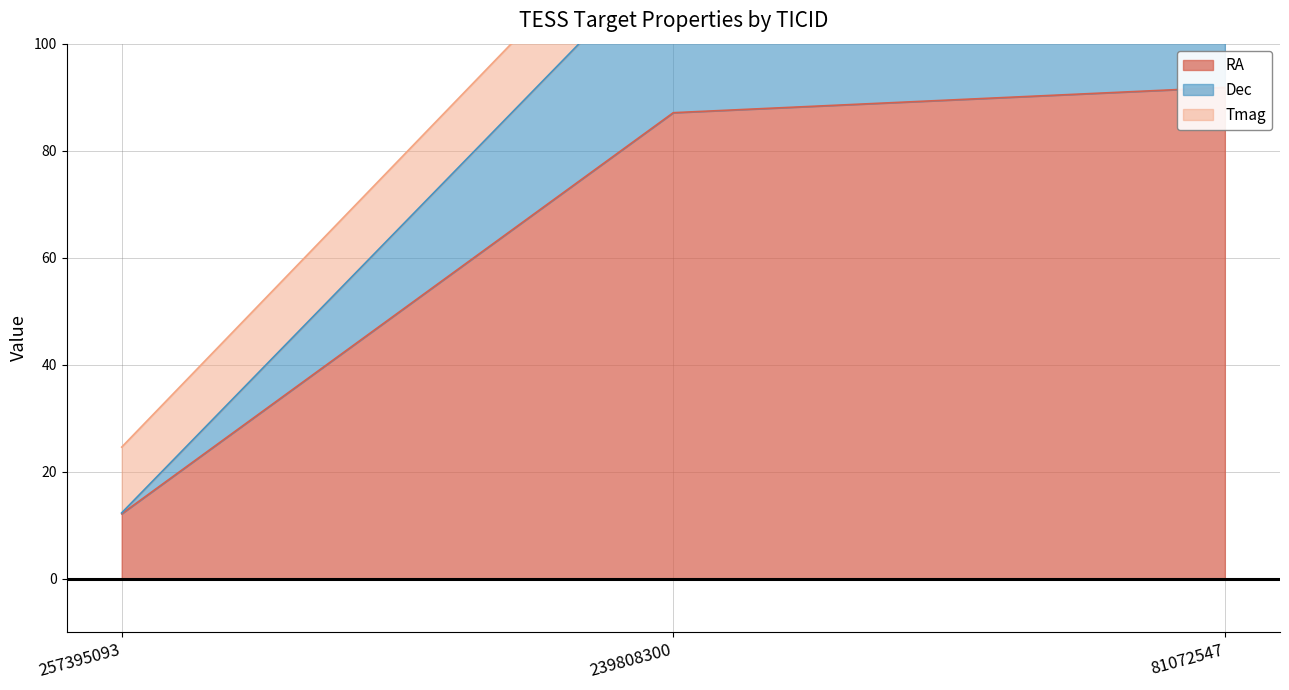

True or false: Dec has a value of 43.7 at 239808300.

False